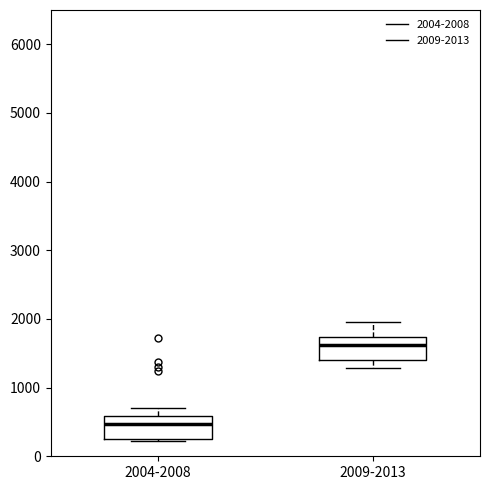

Which box has the lowest median line?

2004-2008